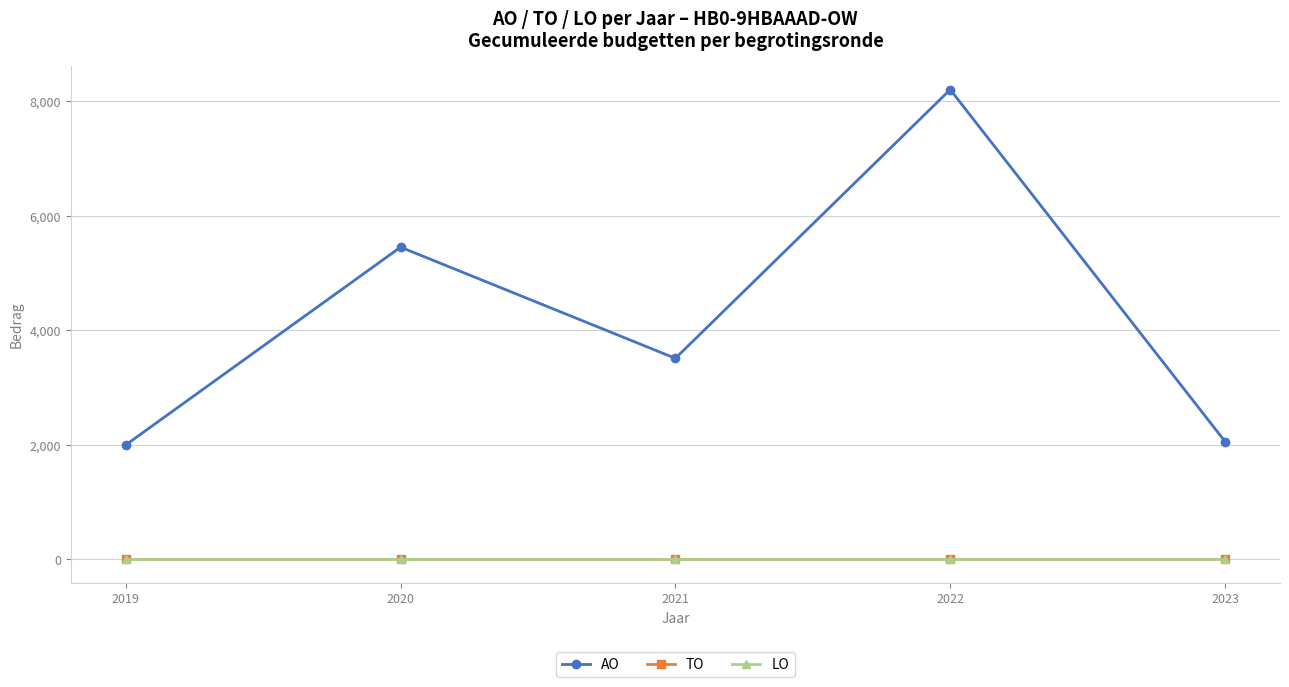

Does the chart have visible grid lines?

Yes